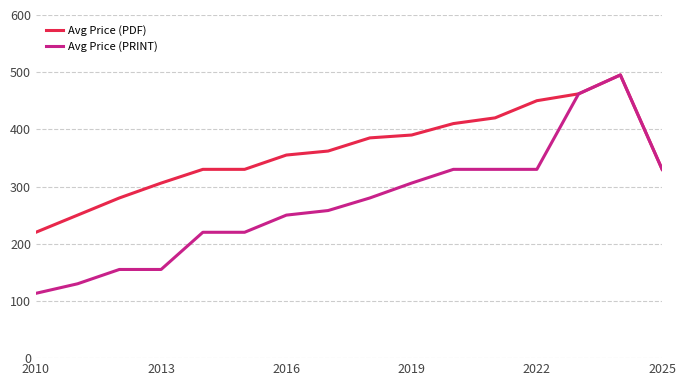

What is the smallest value displayed?

113.3